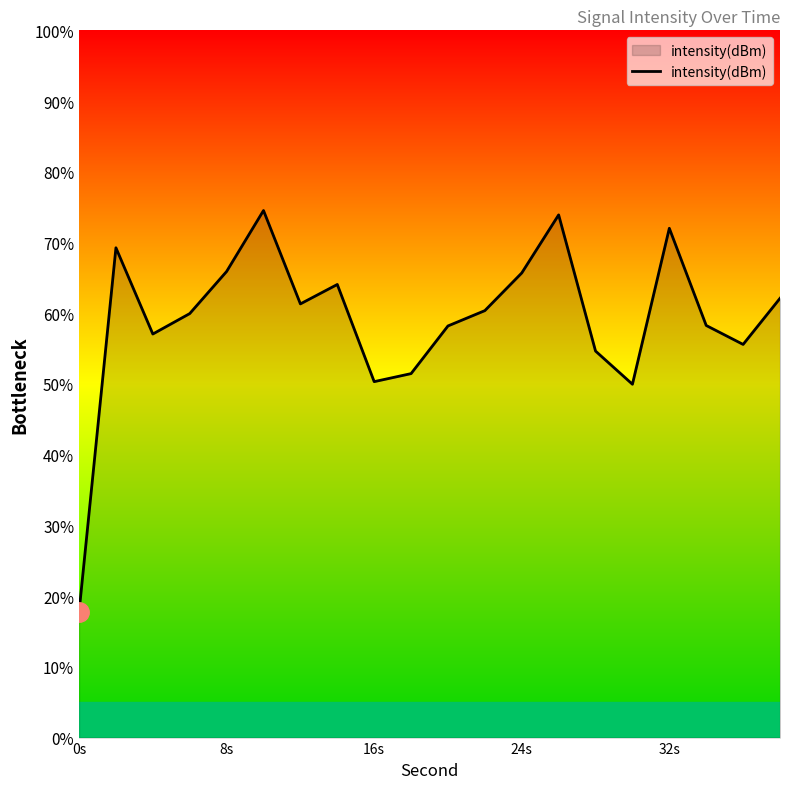

What is the difference between the maximum and minimum values?

56.8